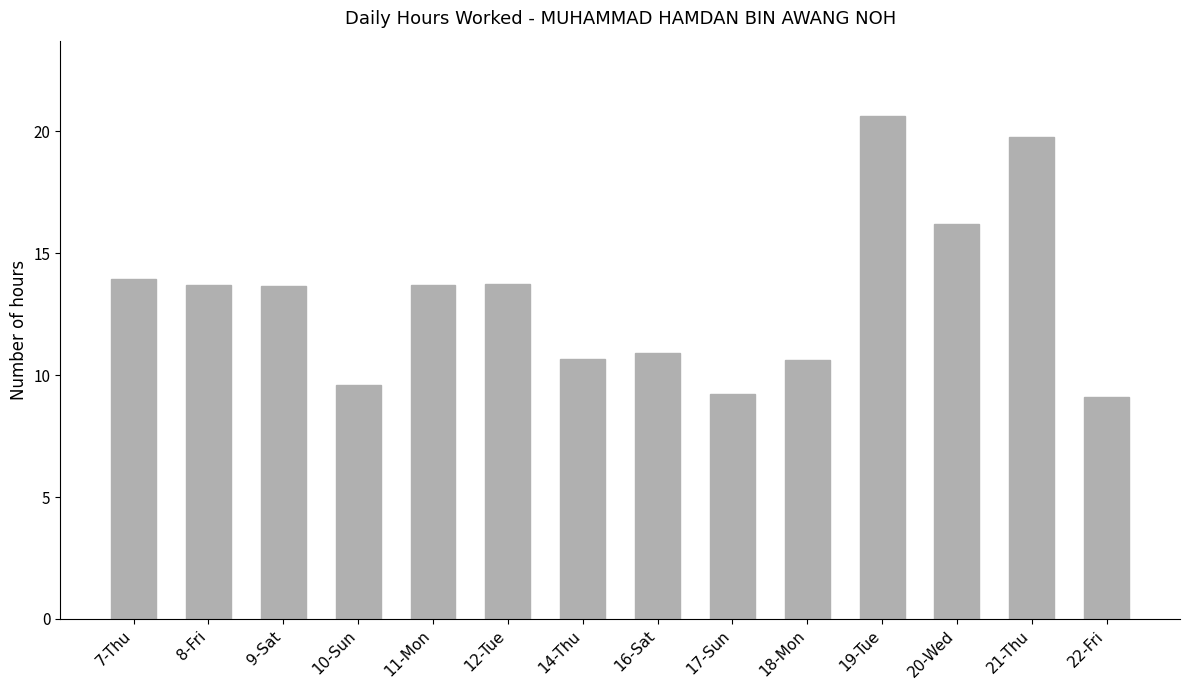

How many bars are there in total?

14